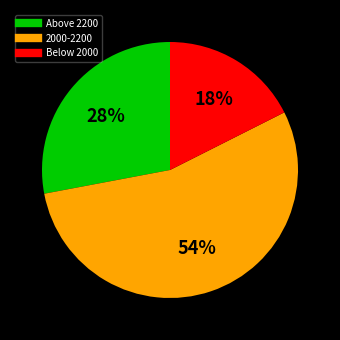

Does any single category account for the majority?

Yes